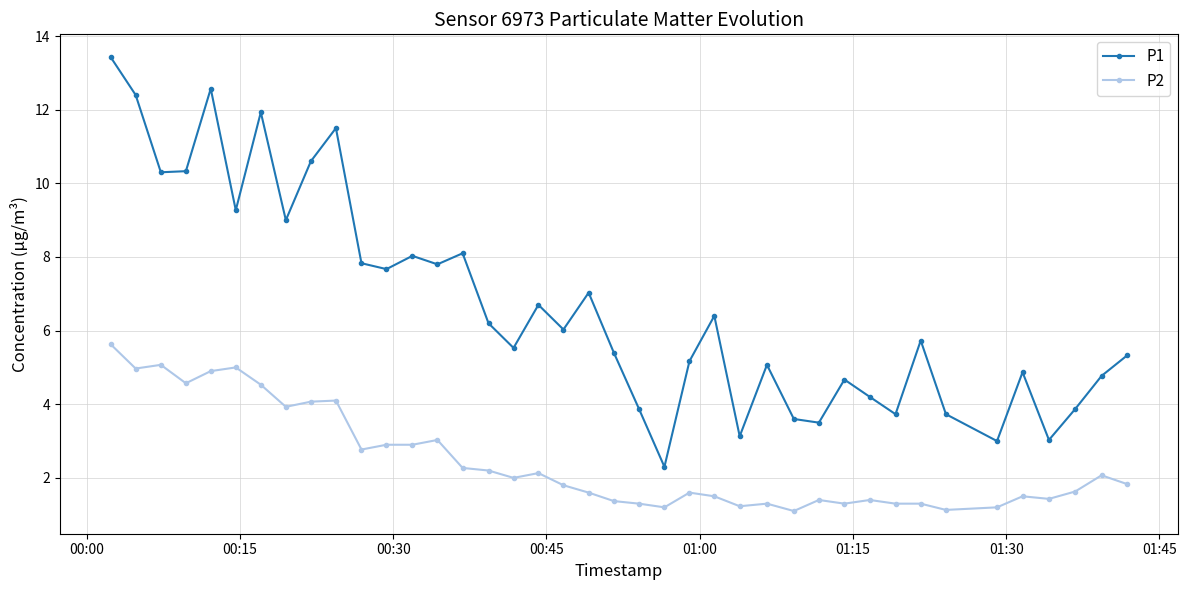

What is the average value of the P2 series?

2.5